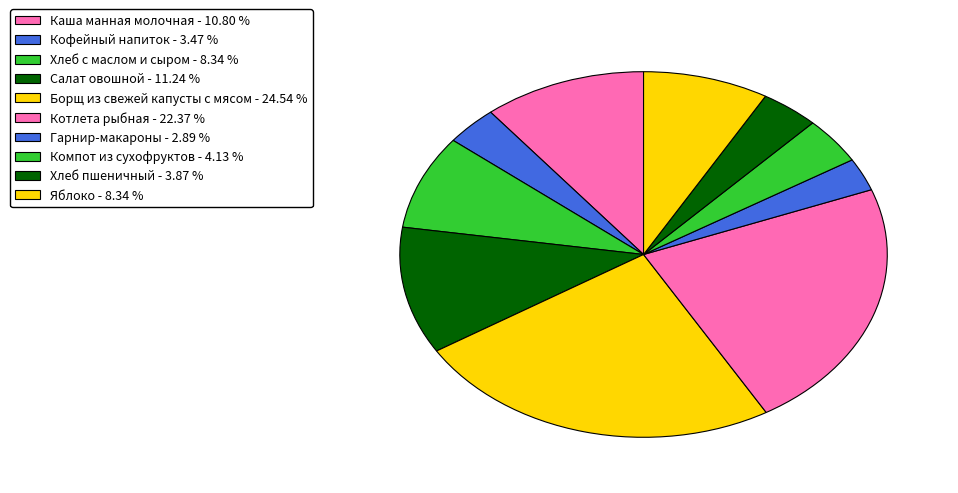

Rank the categories by value from lowest to highest.

Гарнир-макароны, Кофейный напиток, Хлеб пшеничный, Компот из сухофруктов, Хлеб с маслом и сыром, Яблоко, Каша манная молочная, Салат овошной, Котлета рыбная, Борщ из свежей капусты с мясом